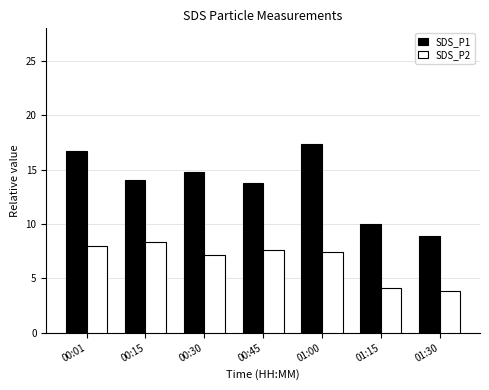

What position from the right is 01:00?

3